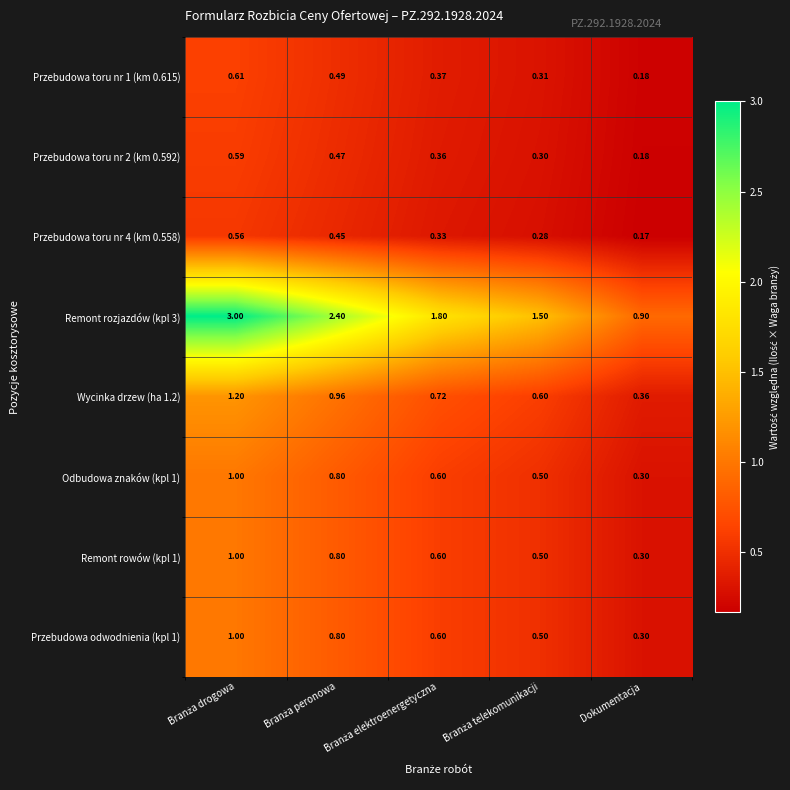

At which label is Przebudowa toru nr 4 (km 0.558) closest to 0?

Dokumentacja